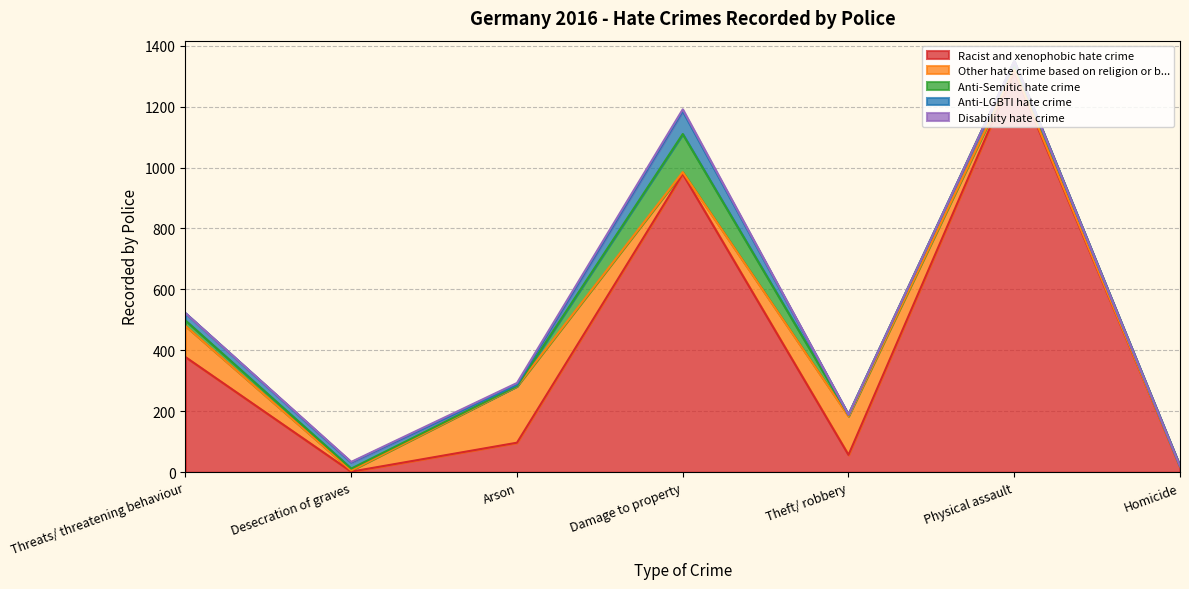

Which category has the lowest value in the Disability hate crime series?

Threats/ threatening behaviour